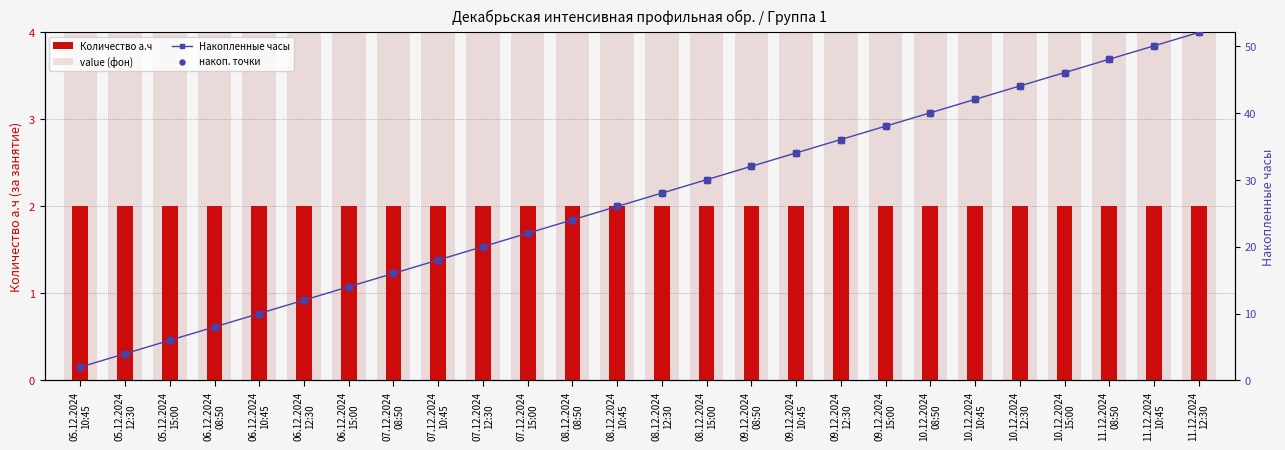

Which series has the widest spread of Y values?

Накопленные часы